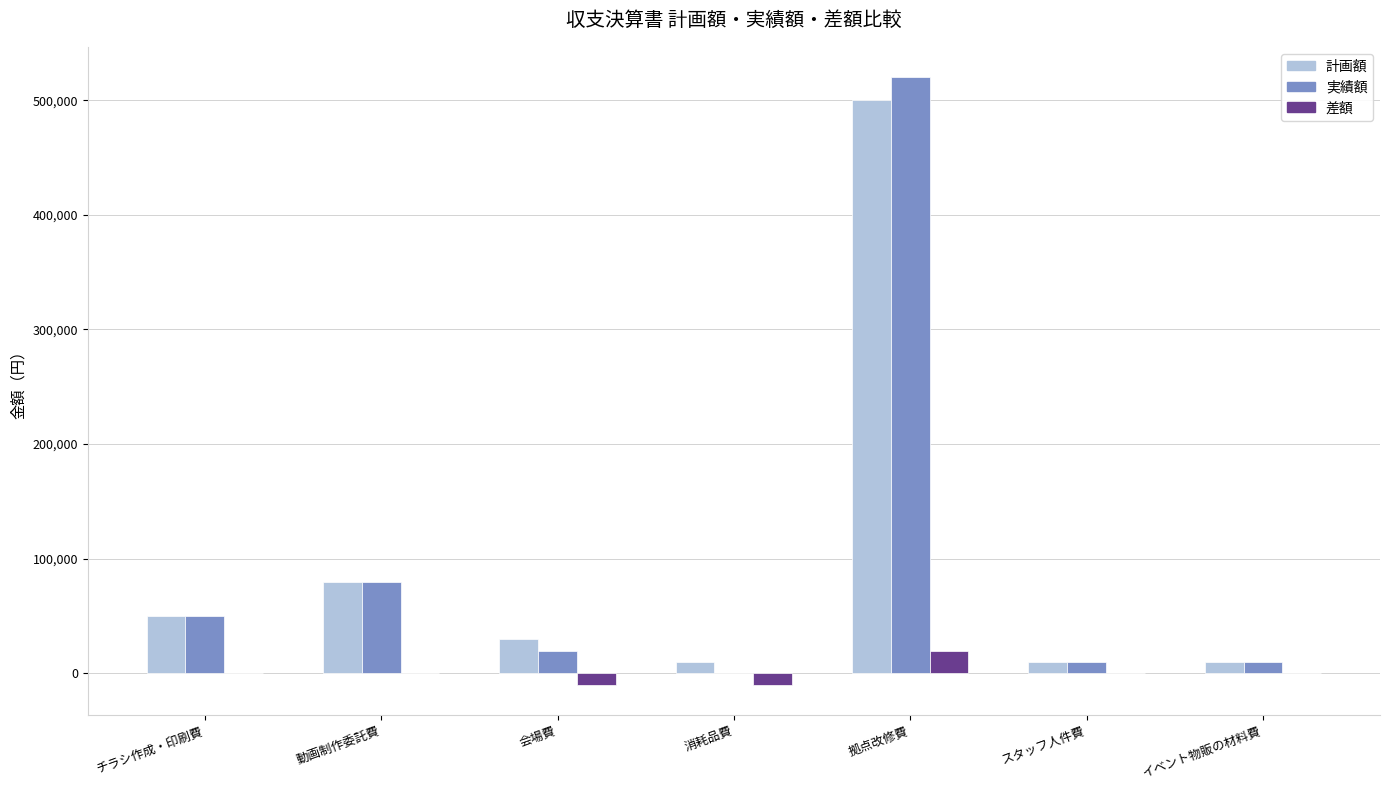

At which category is the sum across all series the highest?

拠点改修費